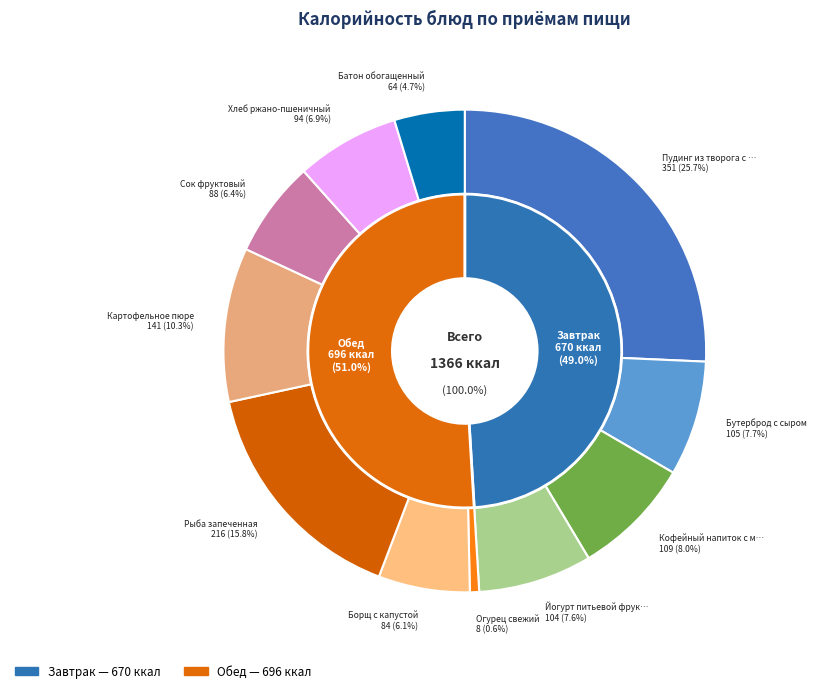

Count the number of slices in the pie.

11